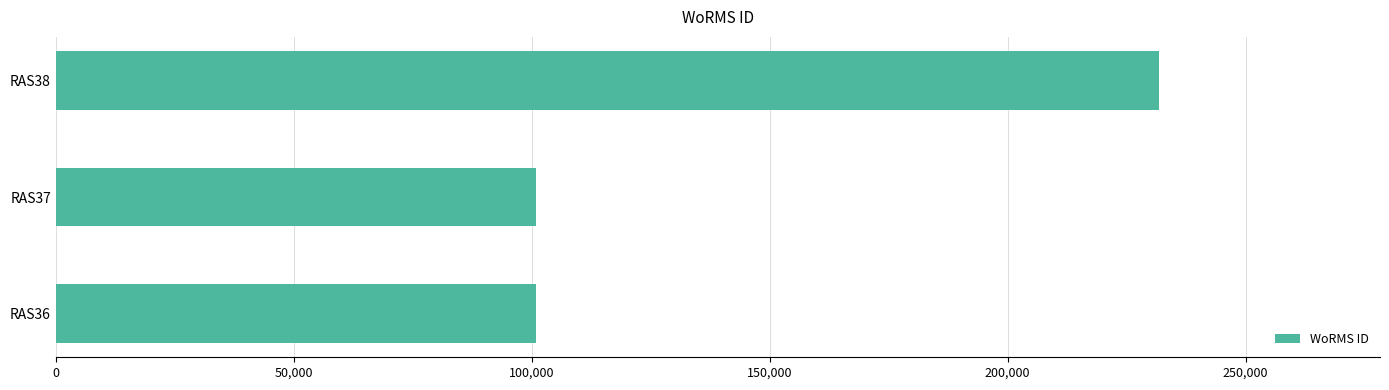

Which label corresponds to the largest value in the chart?

RAS38